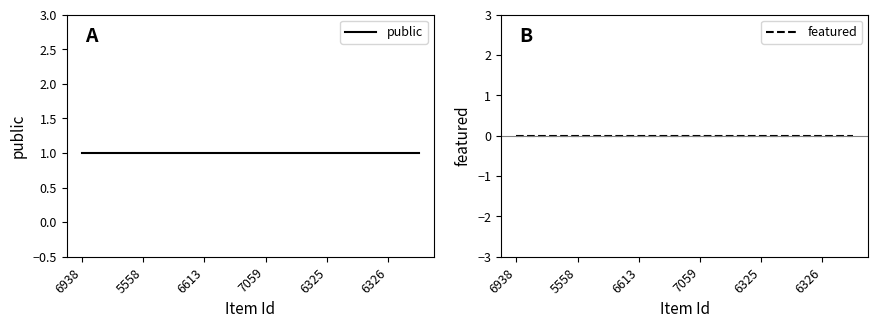

How many categories are shown in the chart?

12